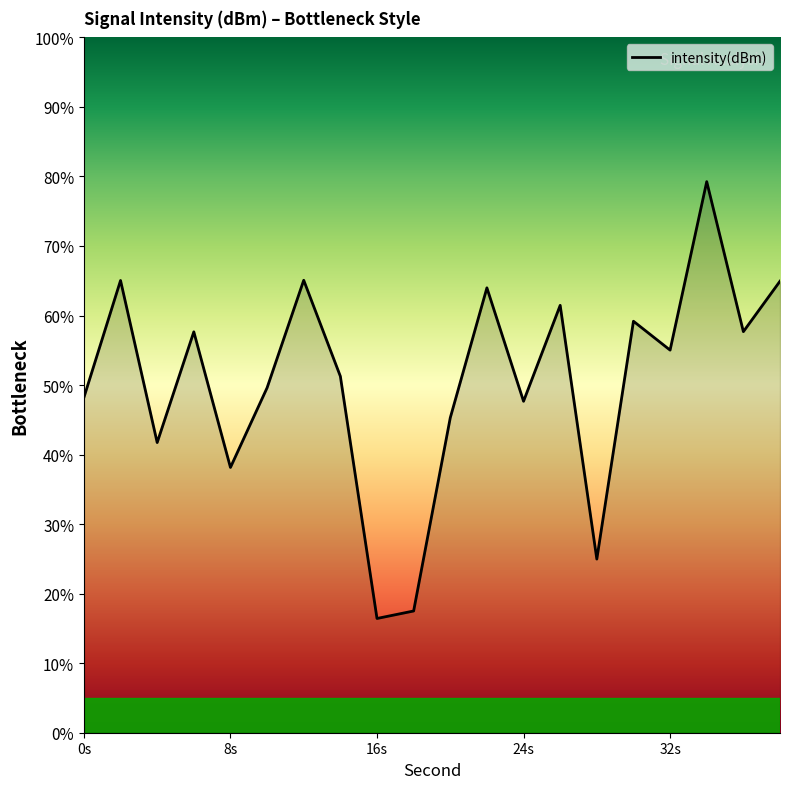

What is the difference between the maximum and minimum values?

62.8